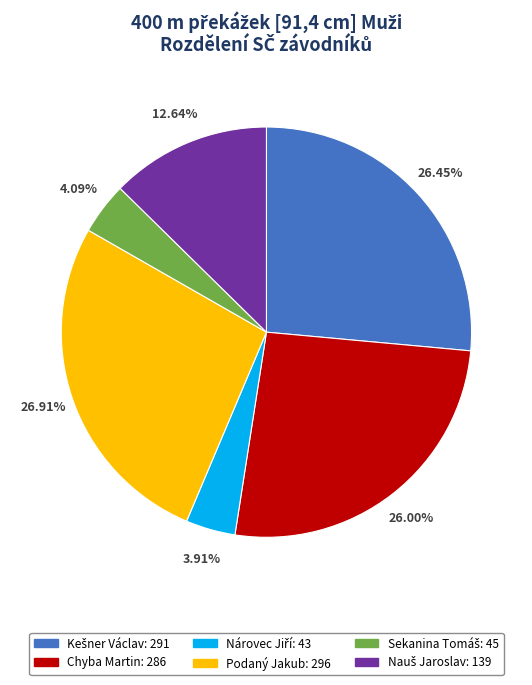

Is there any slice that represents more than half of the pie?

No